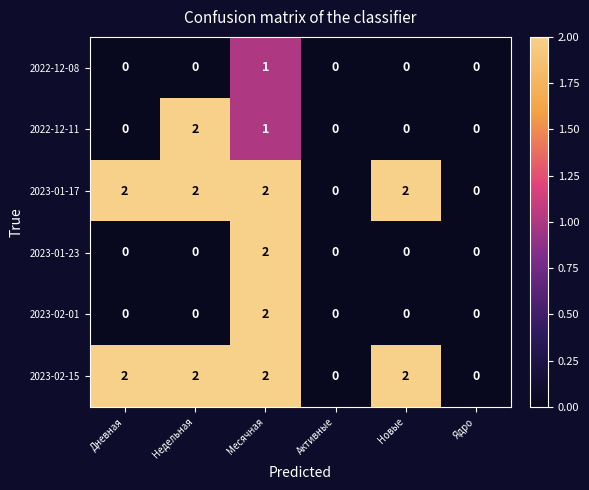

True or false: 2022-12-08 has a value of -1 at Ядро.

False